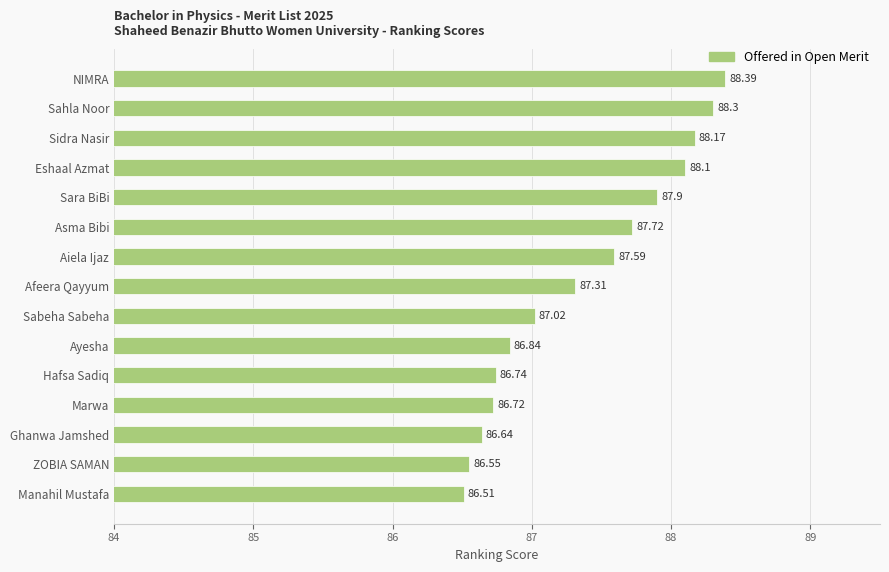

What is the average value?

87.4